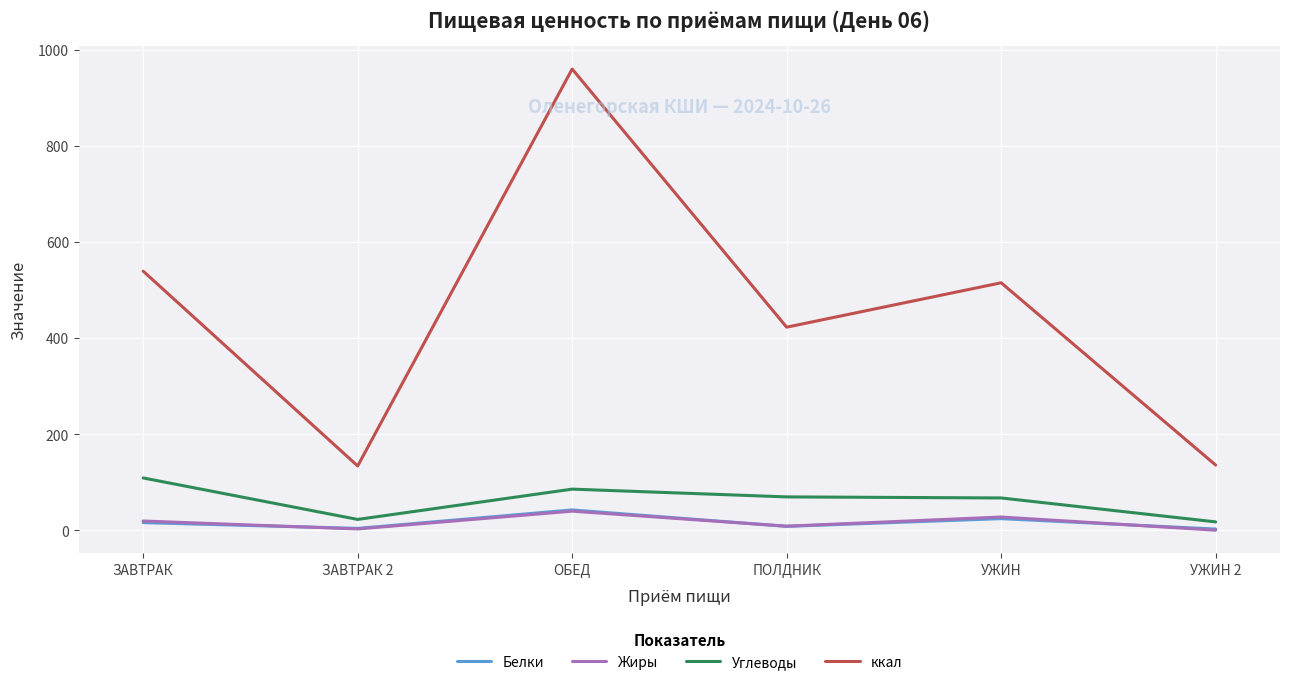

True or false: ккал and Жиры intersect in this chart.

False